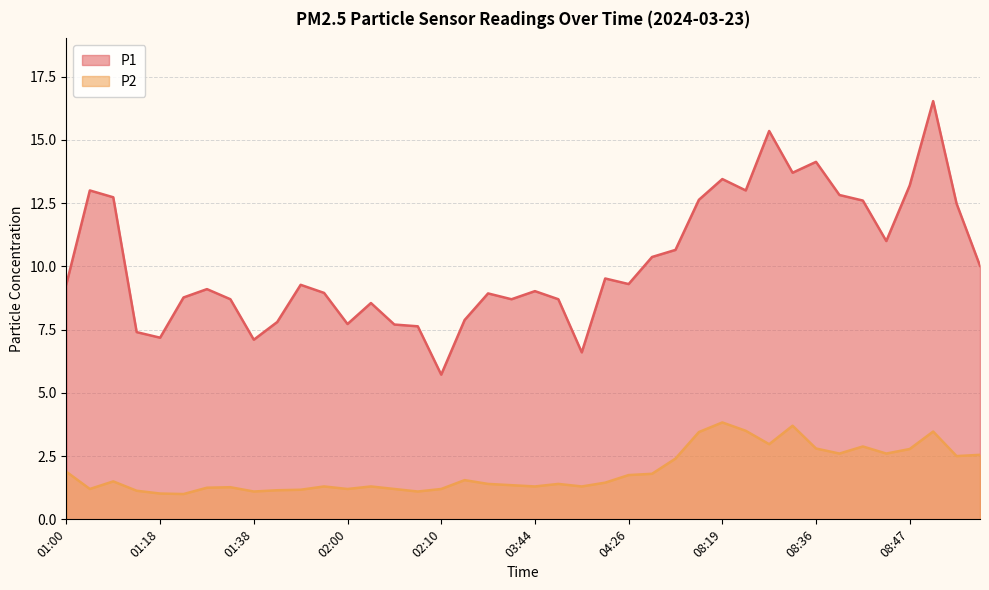

Count the number of categories in the chart.

40